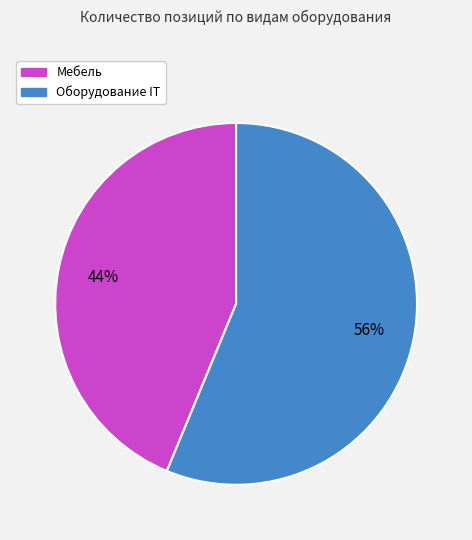

Does any single category account for the majority?

Yes